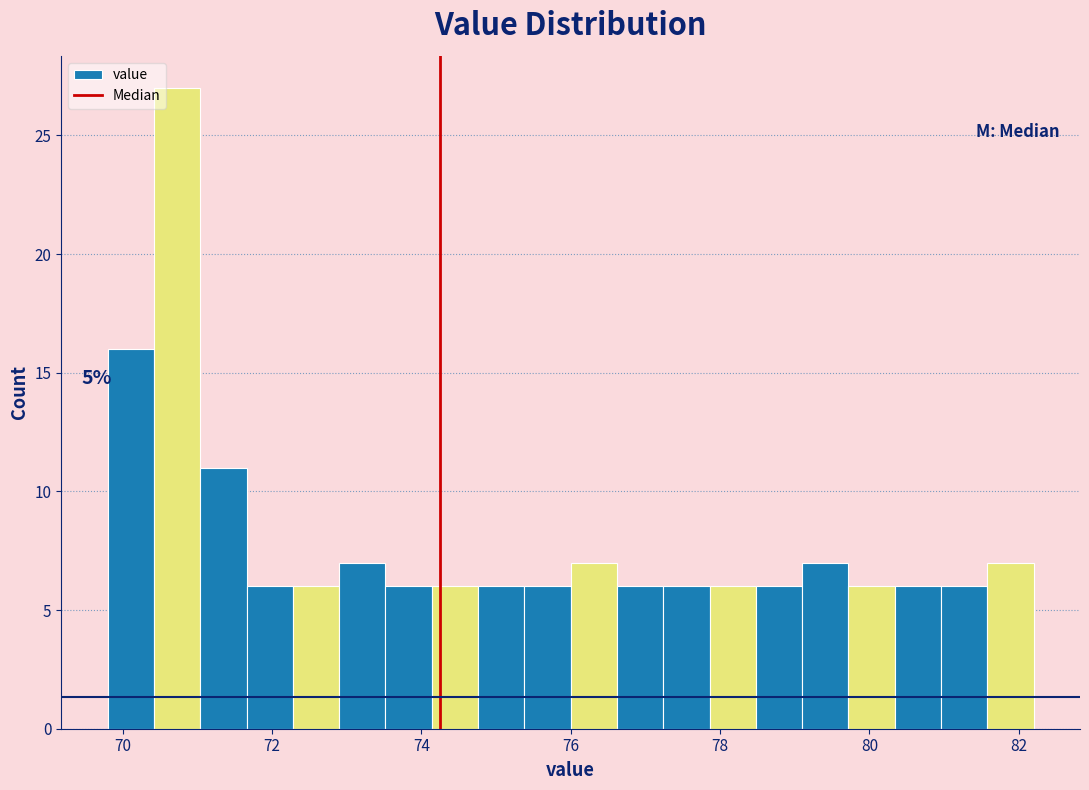

Around what value on the x-axis is the tallest bar? Give the approximate position of its centre, as read against the axis.

70.8